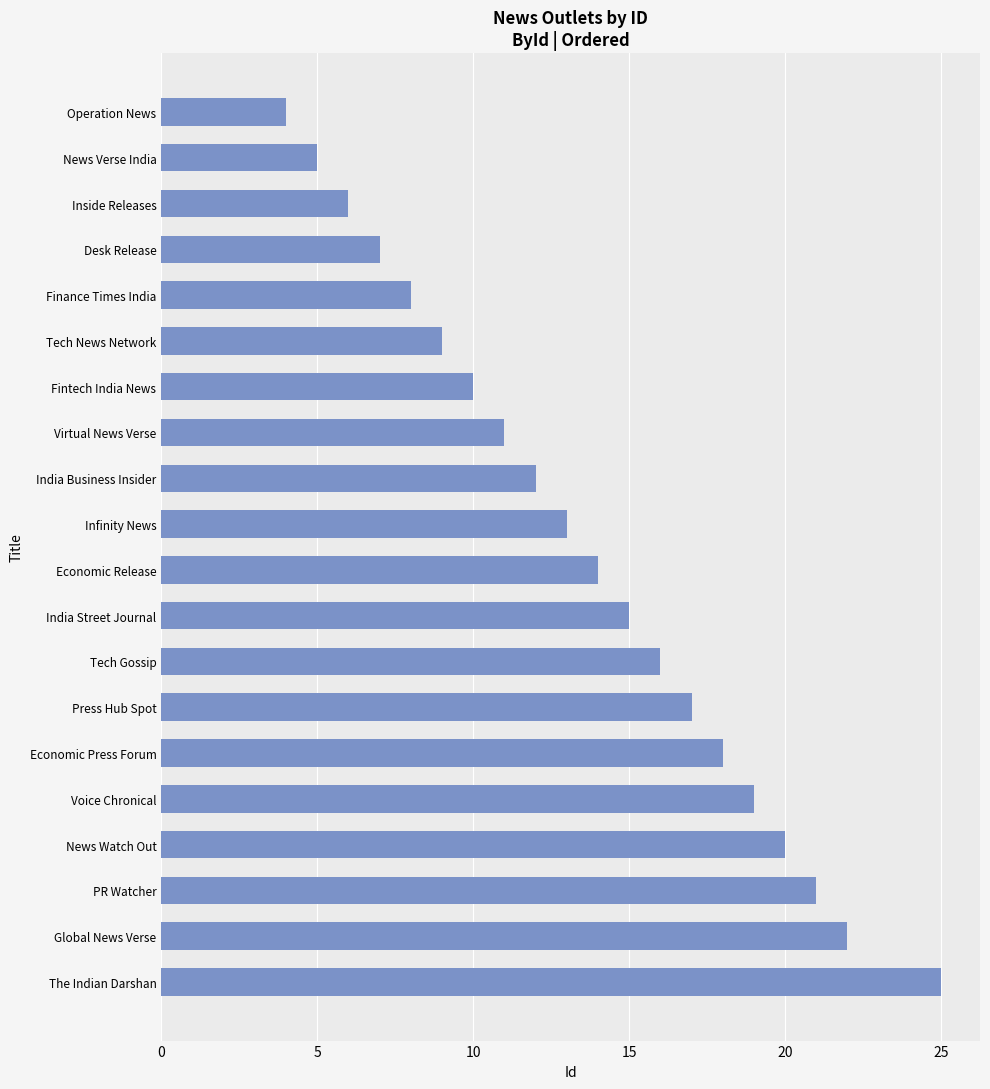

What is the average value?

14